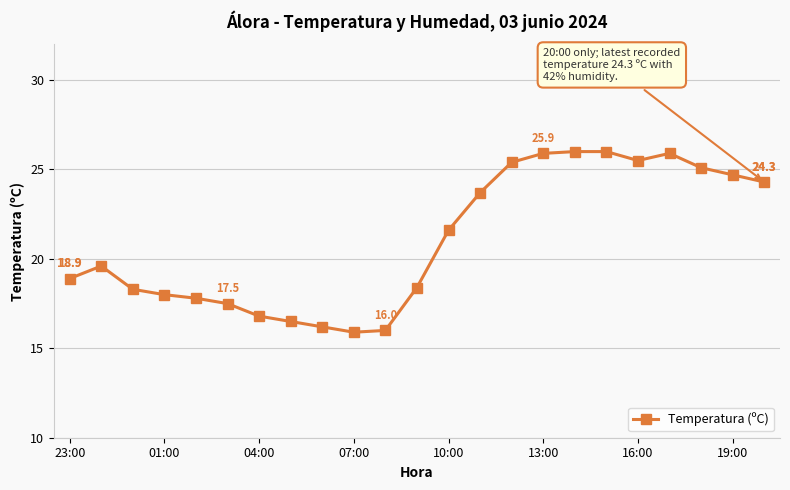

What is the value of the 7th point from the left?

16.8